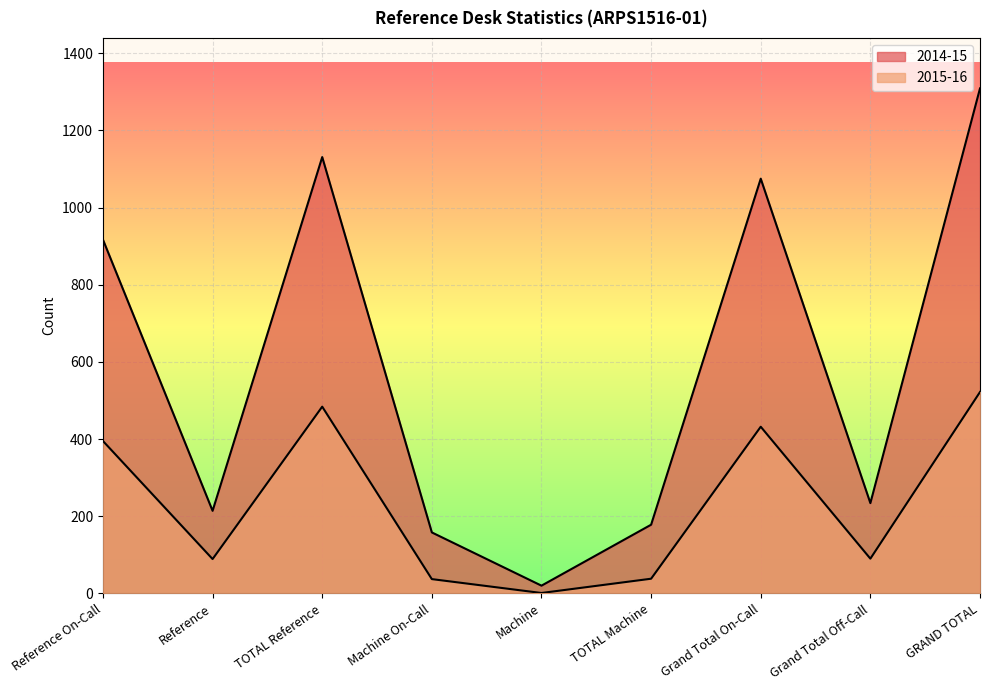

What is the label of the 7th point from the left?

Grand Total On-Call